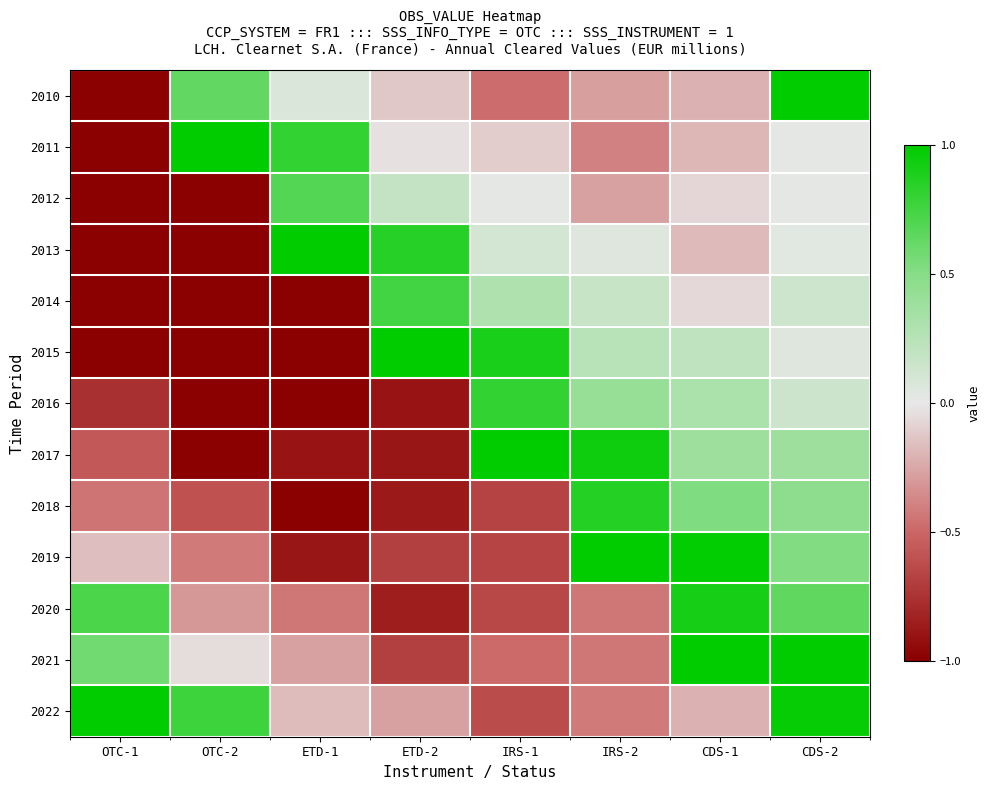

At which category is the sum across all series the highest?

CDS-2